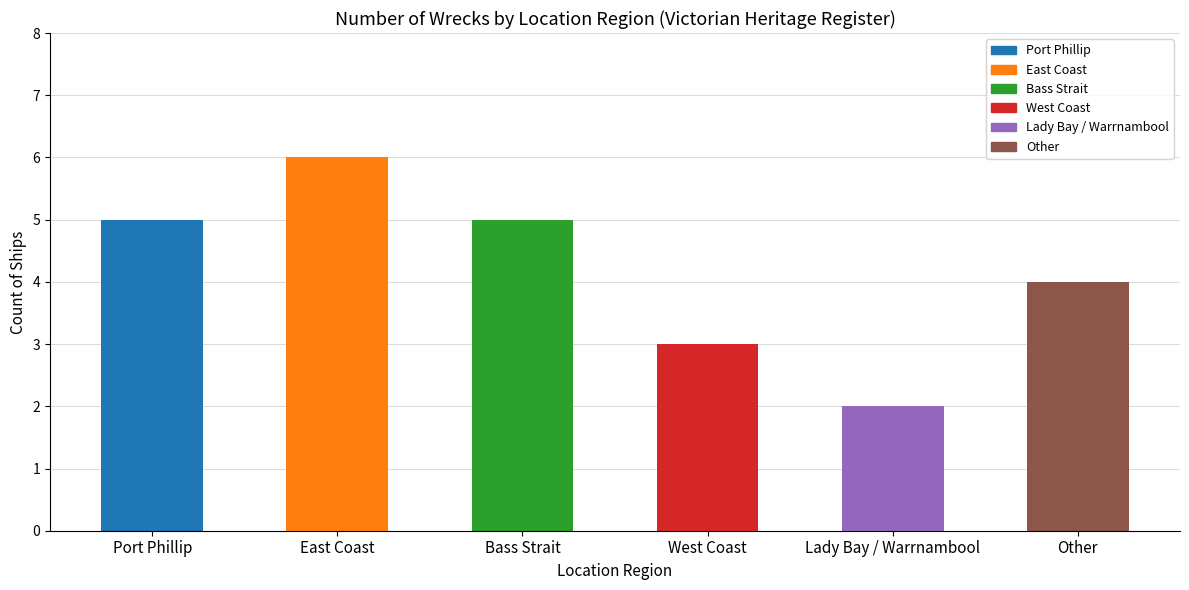

What is the ratio of the value at Bass Strait to the value at East Coast?

0.8